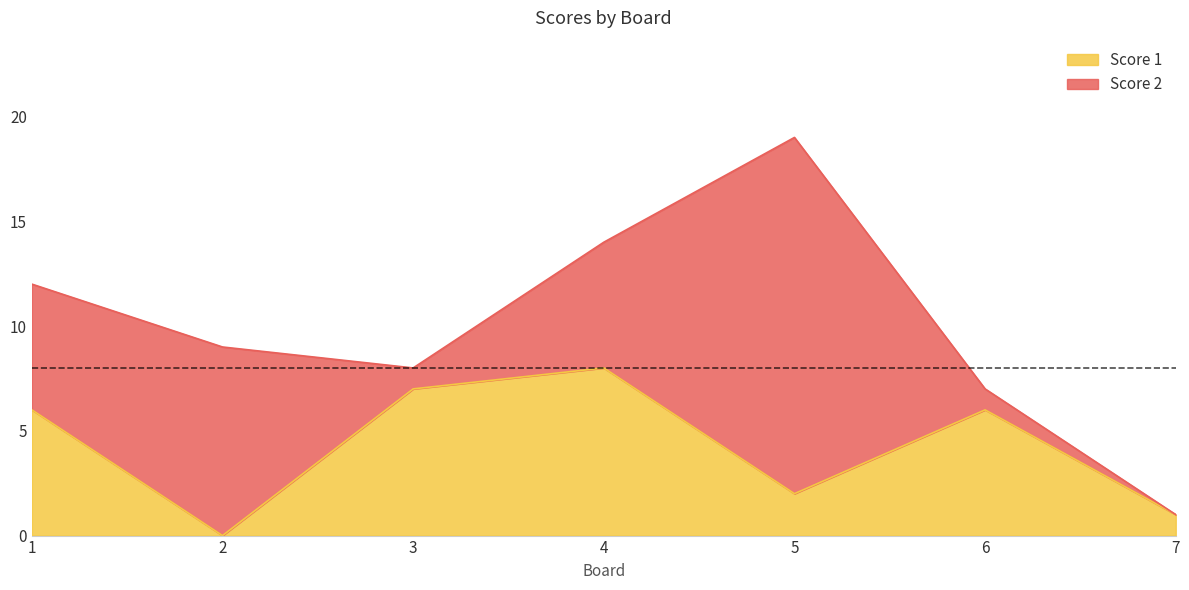

Is it true that Score 1 equals 3 at 5?

False